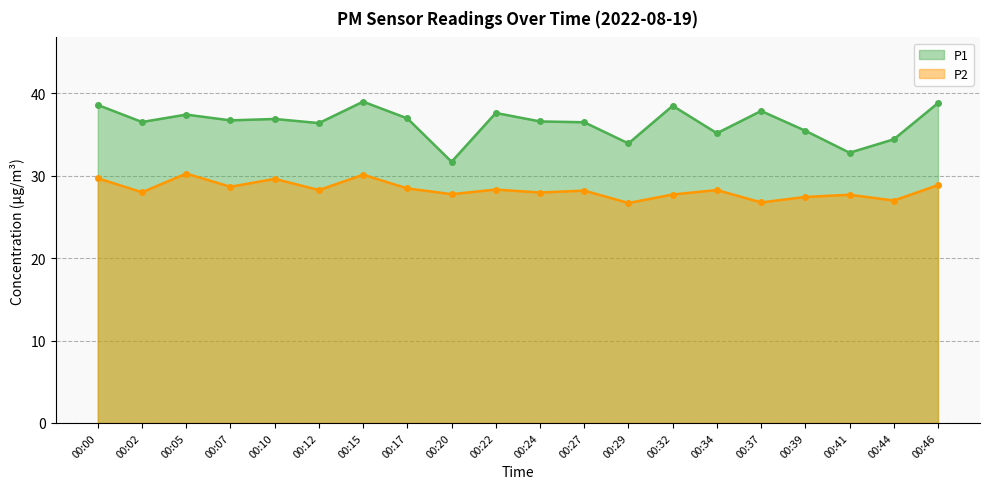

True or false: P1 and P2 intersect in this chart.

False